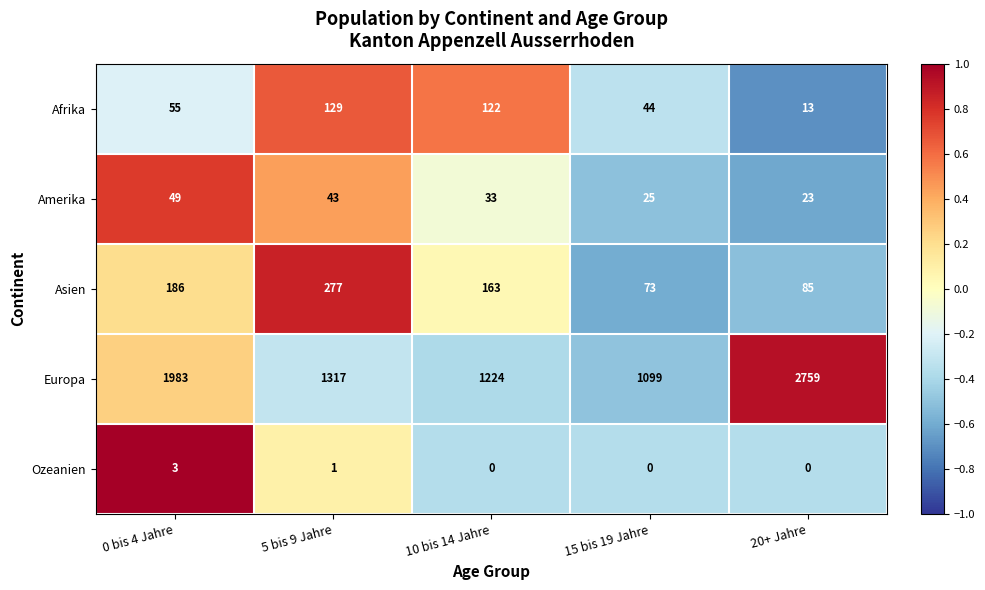

At which category is the sum across all series the highest?

20+ Jahre